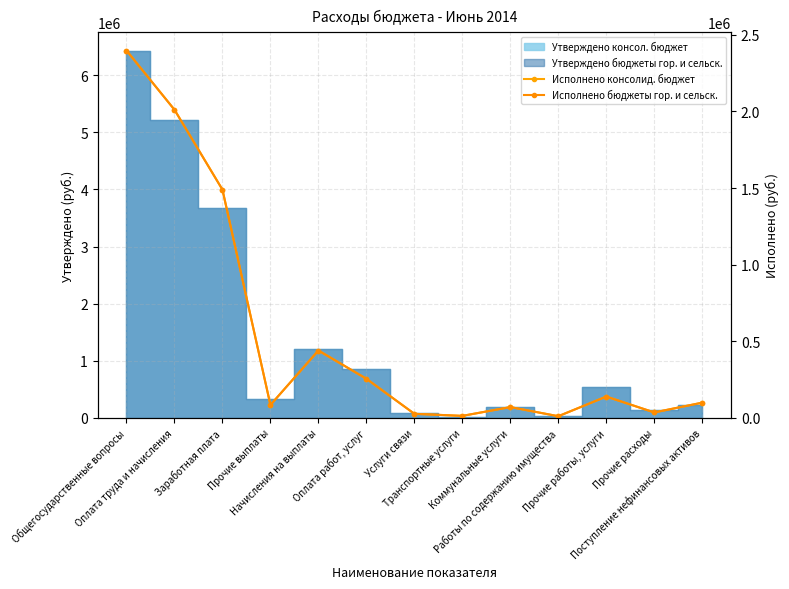

What is the sum of the Исполнено бюджеты гор. и сельск. values at Поступление нефинансовых активов and Начисления на выплаты?

537059.7